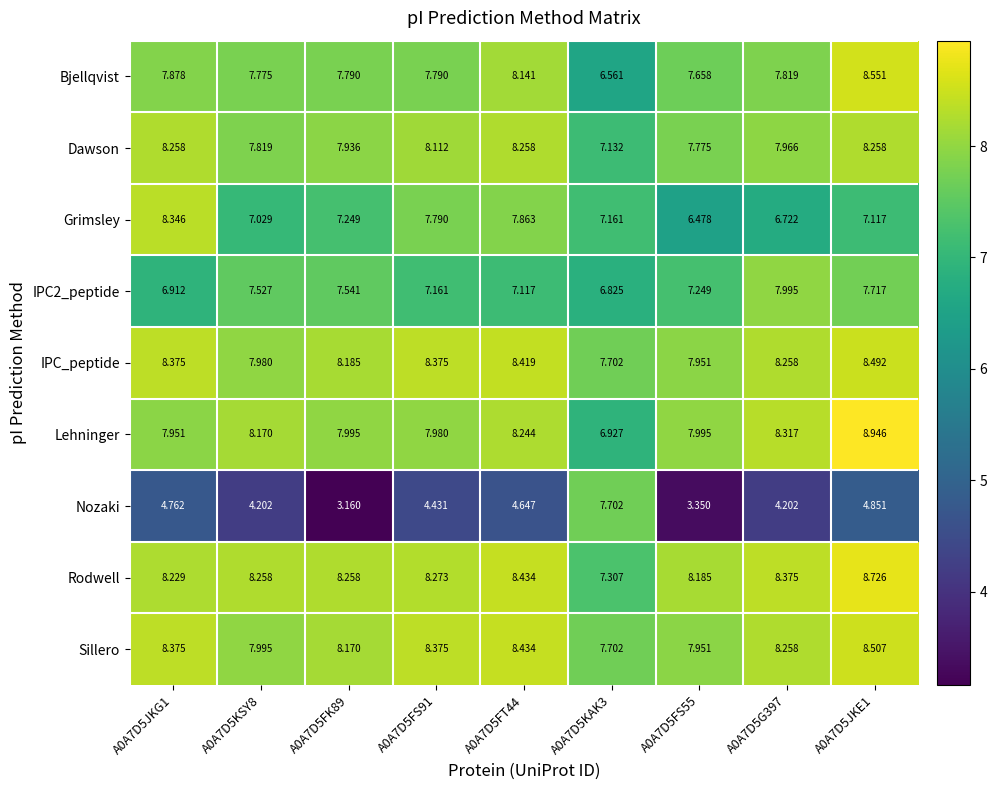

Which series has the largest range (max minus min)?

Nozaki